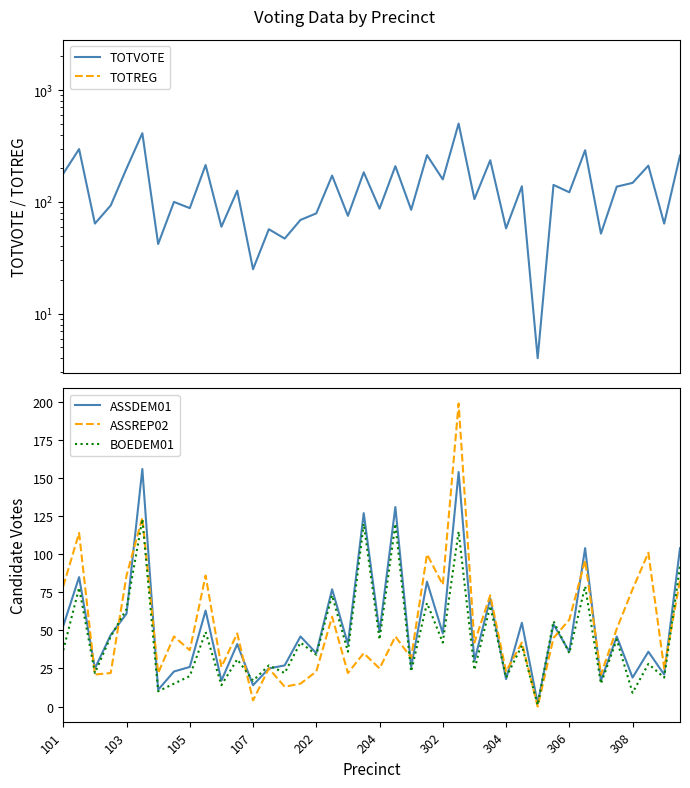

What is the label of the 40th point from the right?

101